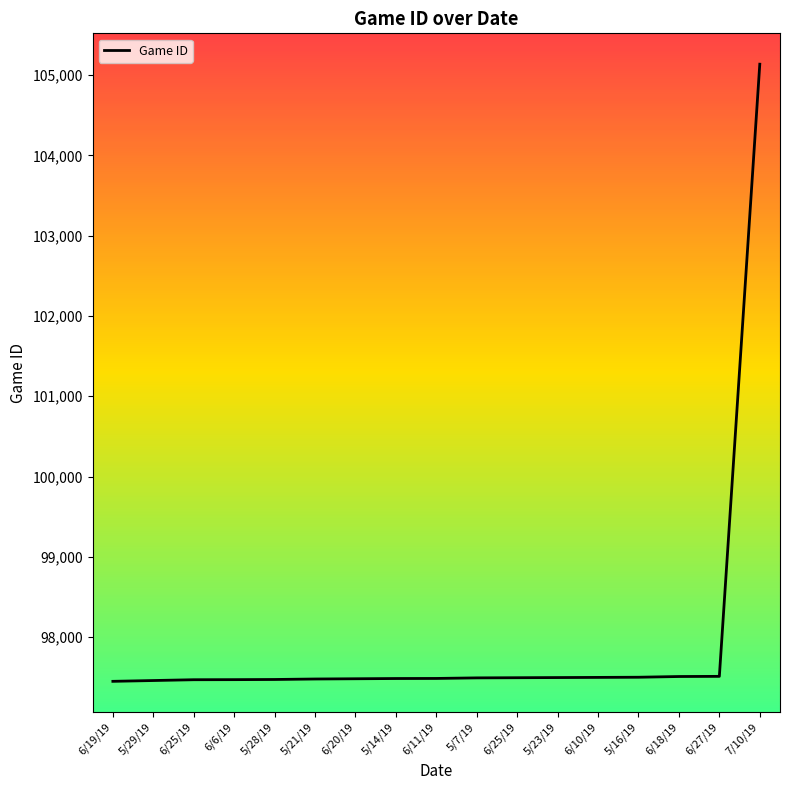

Does the chart have visible grid lines?

No